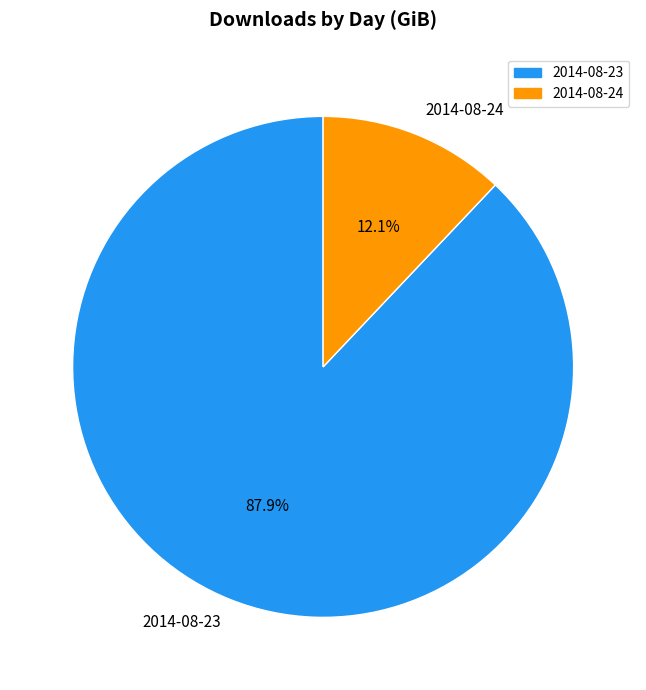

What percentage is the 2014-08-24 slice, to the nearest percent?

12%